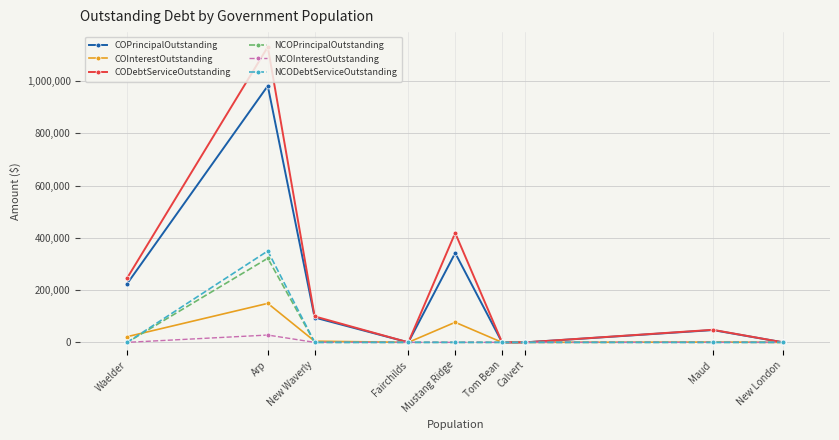

What are all the series names shown in the legend?

COPrincipalOutstanding, COInterestOutstanding, CODebtServiceOutstanding, NCOPrincipalOutstanding, NCOInterestOutstanding, NCODebtServiceOutstanding